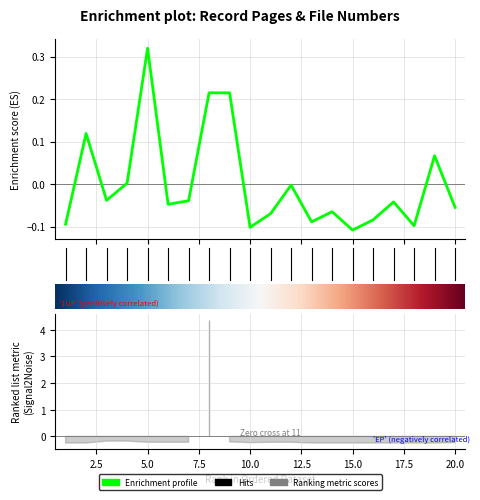

What is the value of the 13th point from the left?

-0.1